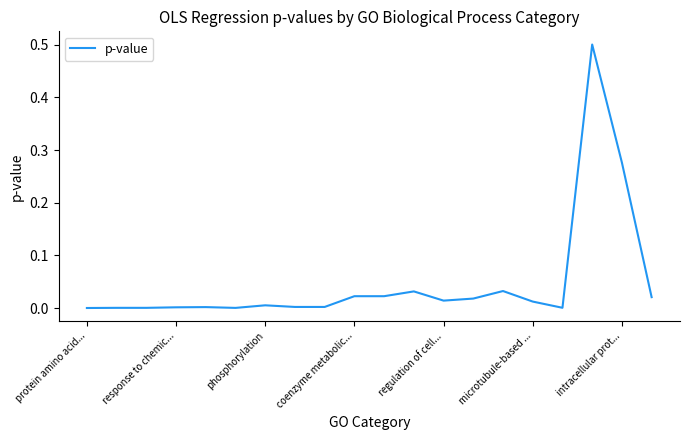

What is the difference between the maximum and minimum values?

0.5